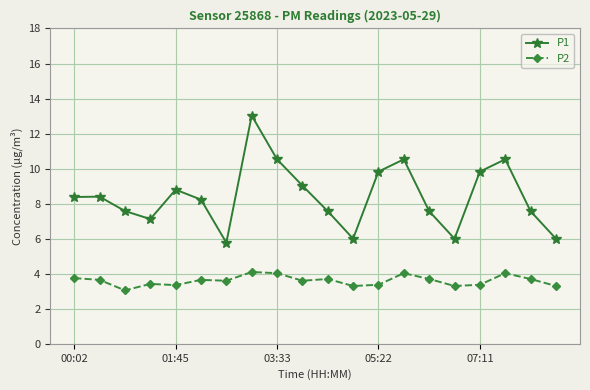

What is the sum of all P2 values?

72.0